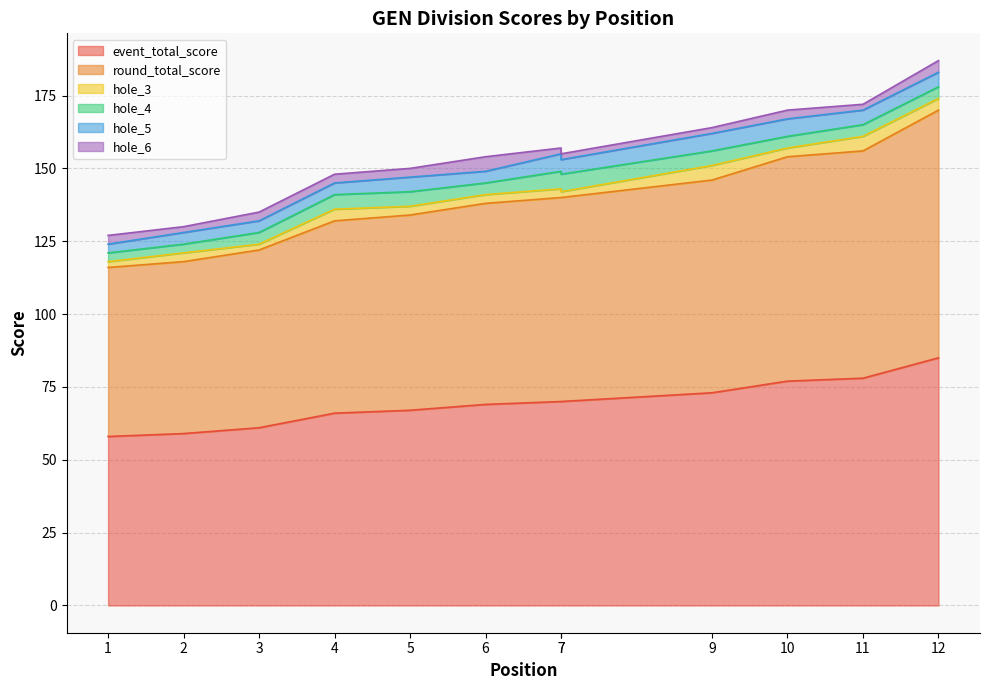

Where is the first local maximum for hole_5?

5